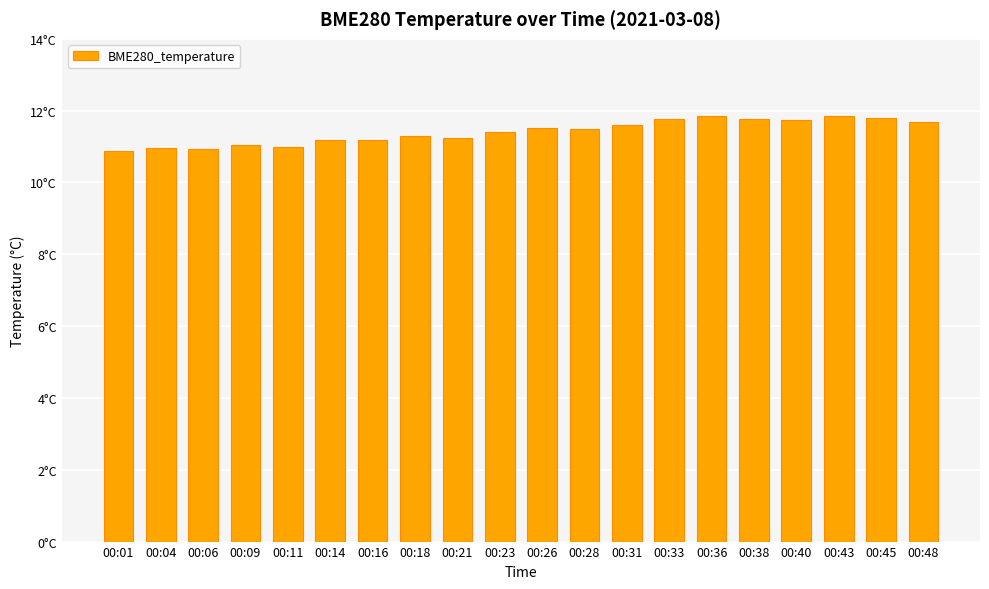

Rank the categories by value from lowest to highest.

00:01, 00:06, 00:04, 00:11, 00:09, 00:14, 00:16, 00:21, 00:18, 00:23, 00:28, 00:26, 00:31, 00:48, 00:40, 00:33, 00:38, 00:45, 00:36, 00:43